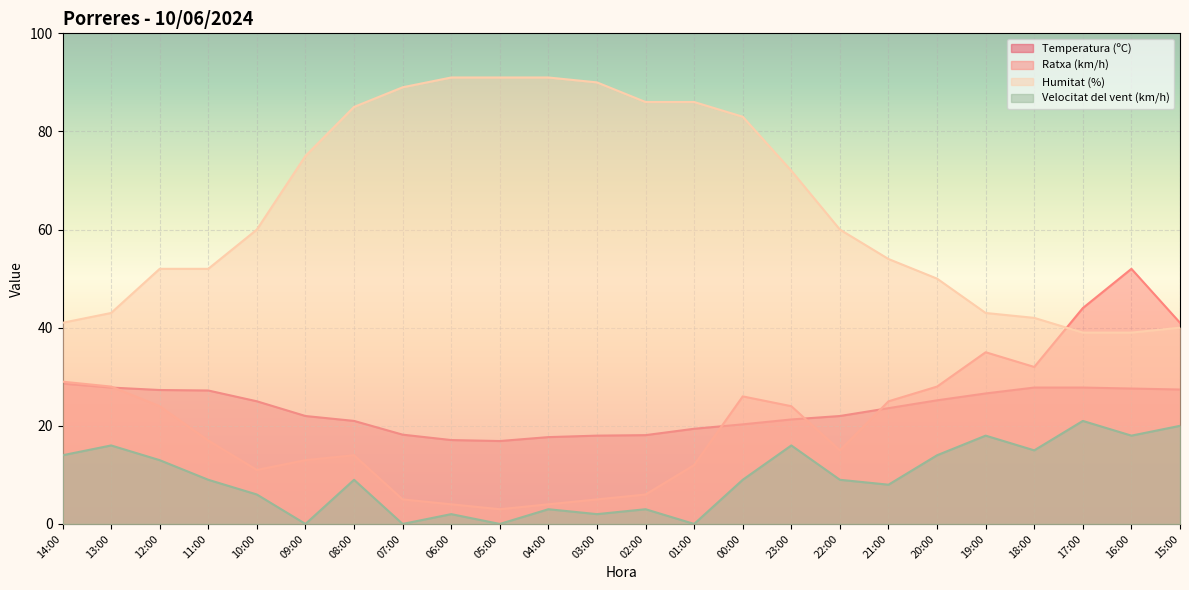

Between 16:00 and 15:00, which is larger?

16:00